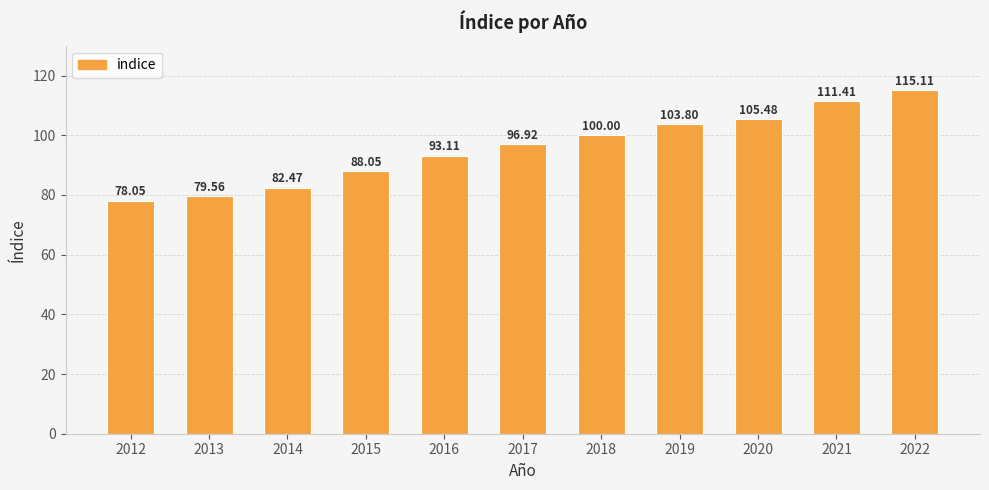

Does the chart contain stacked bars?

No